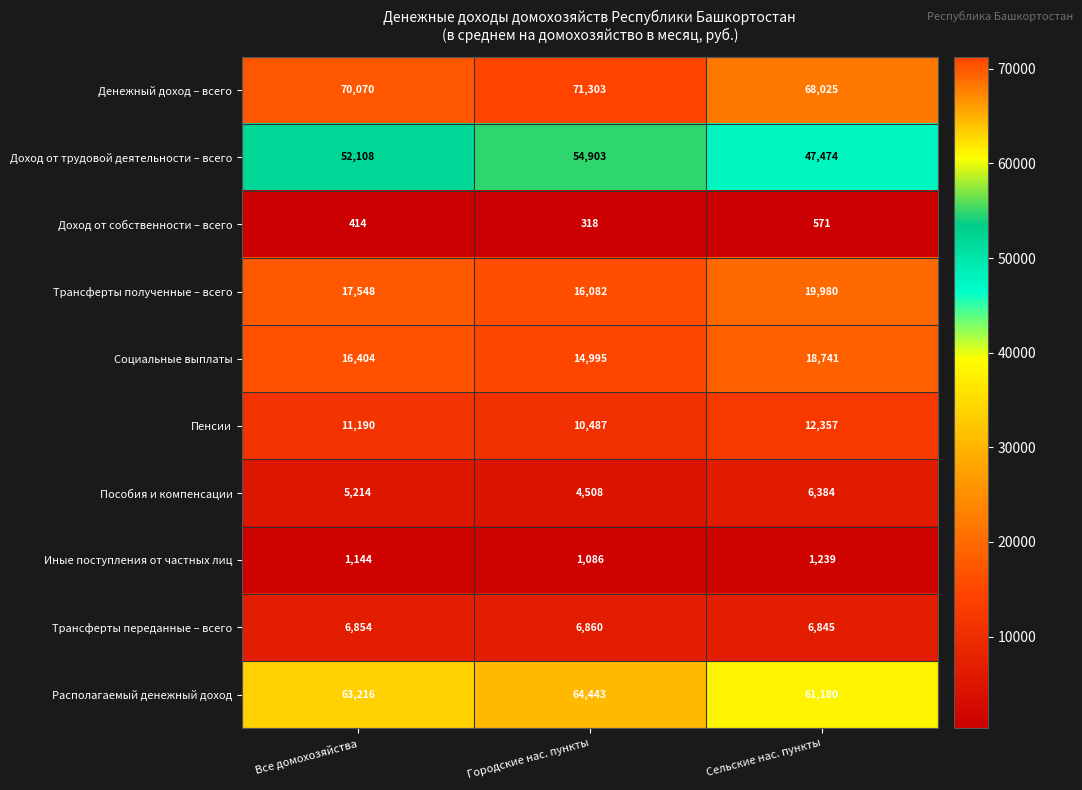

What is the maximum value shown in the chart?

71303